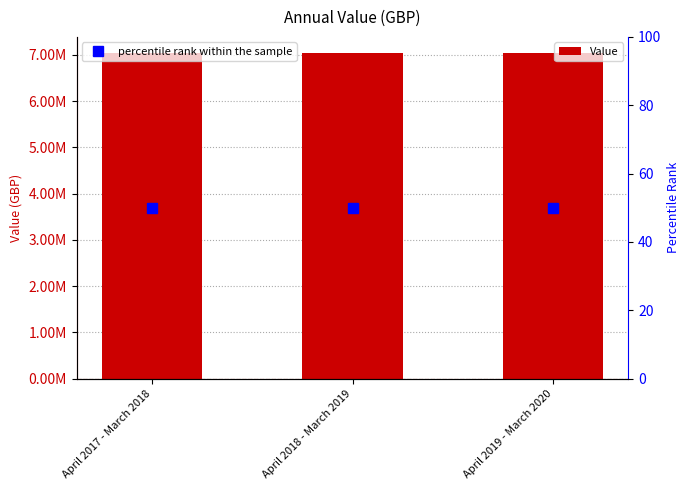

Reading left to right, list all the values displayed in this chart.

Value: 7037506.3	7037506.3	7037506.3
percentile rank within the sample: 50.0	50.0	50.0